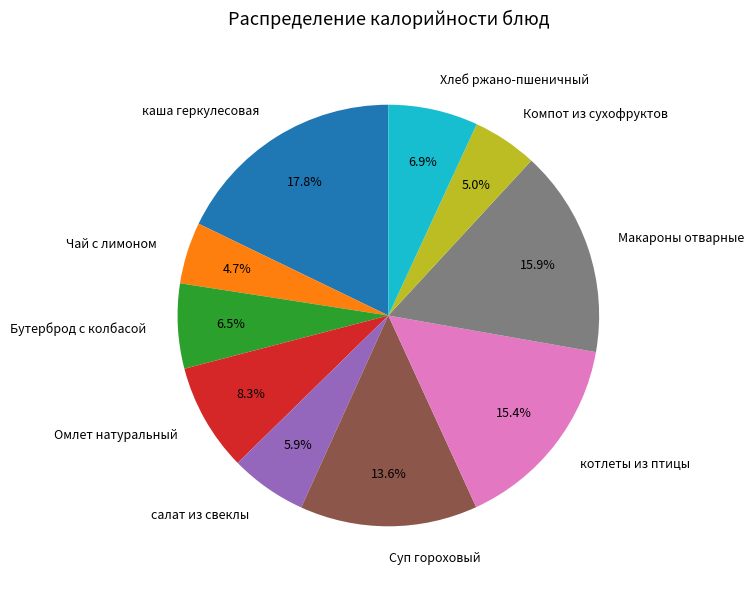

Which slice is the largest?

каша геркулесовая